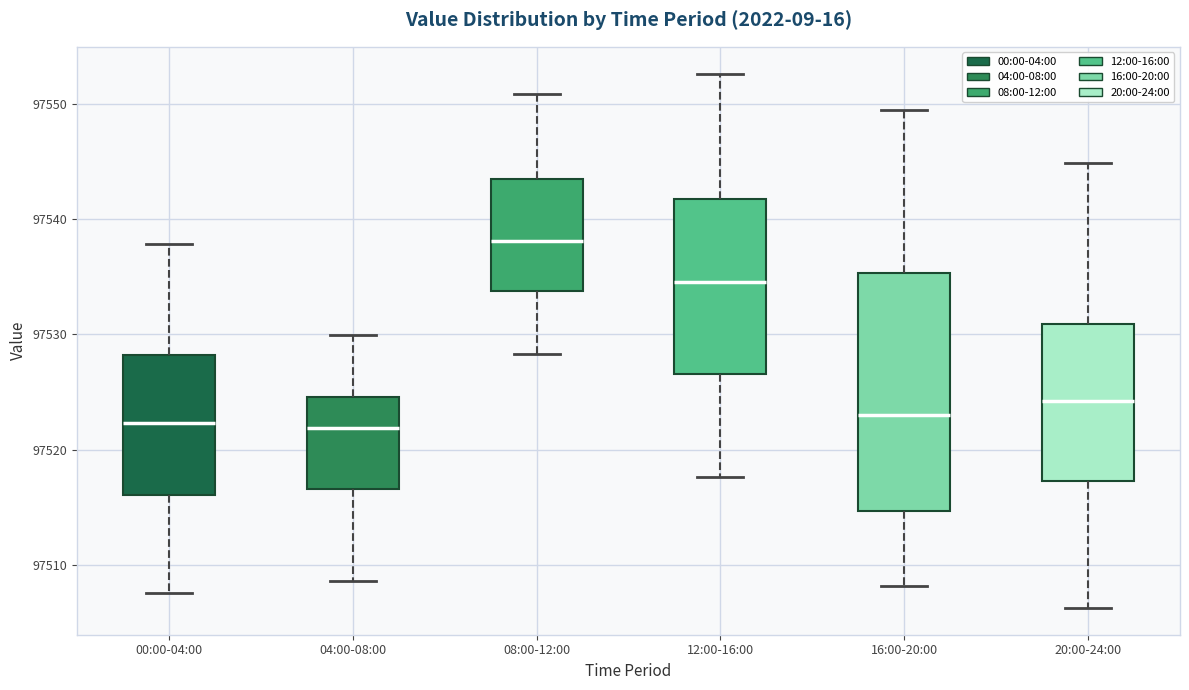

Reading left to right, read every box against the y-axis: the position of its median line, the range the box covers, and the ends of its whiskers. The values are not printed on the chart, so give them approximately, as read against the axis.

00:00-04:00: median 97522, box 97516 to 97528, whiskers 97508 to 97538
04:00-08:00: median 97522, box 97517 to 97525, whiskers 97509 to 97530
08:00-12:00: median 97538, box 97534 to 97543, whiskers 97528 to 97551
12:00-16:00: median 97535, box 97527 to 97542, whiskers 97518 to 97553
16:00-20:00: median 97523, box 97515 to 97535, whiskers 97508 to 97549
20:00-24:00: median 97524, box 97517 to 97531, whiskers 97506 to 97545